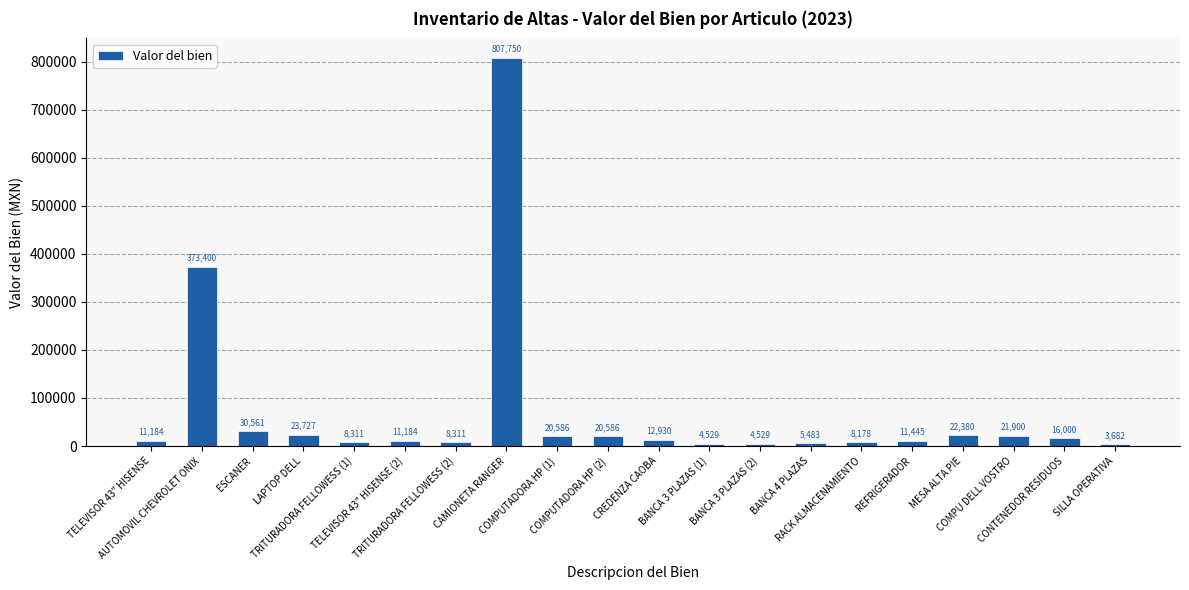

What is the average value?

71332.8